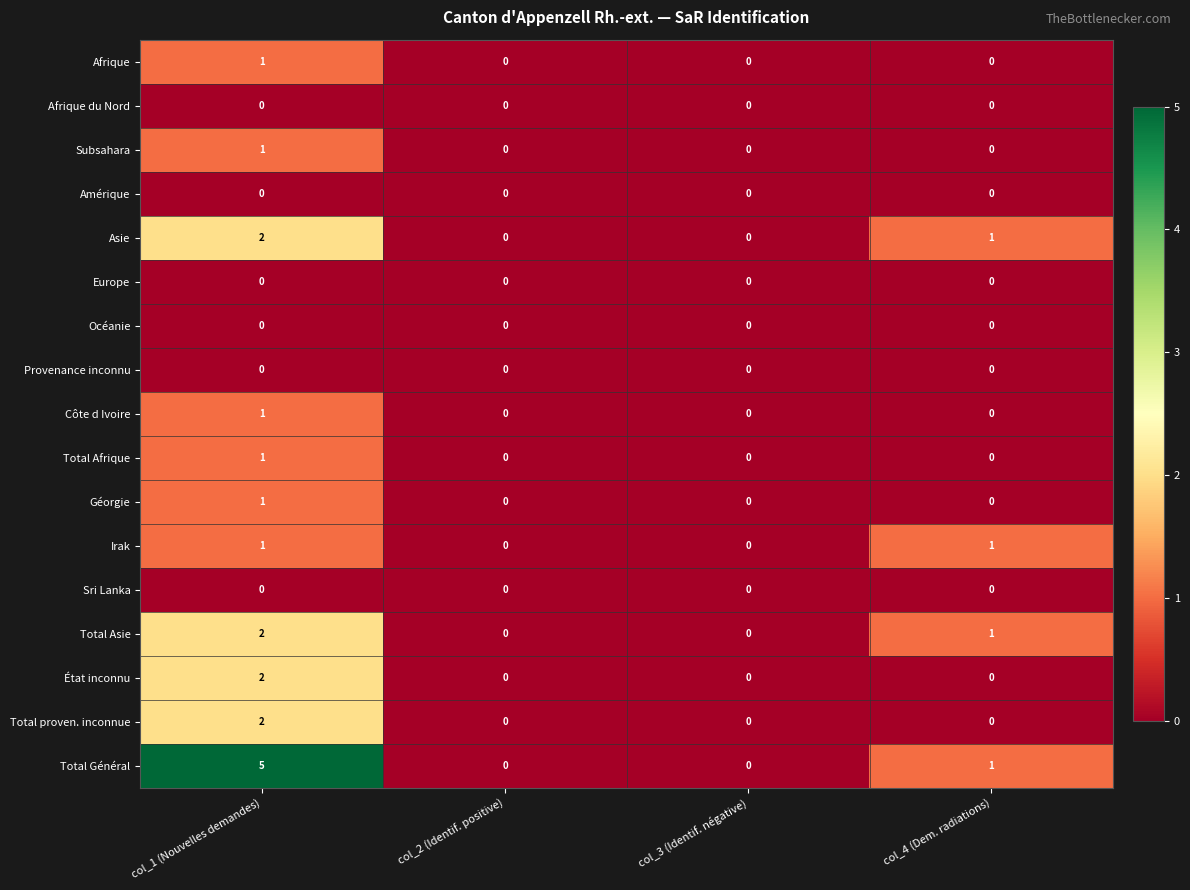

The Côte d Ivoire series shows 0 at col_3 (Identif. négative). True or false?

True